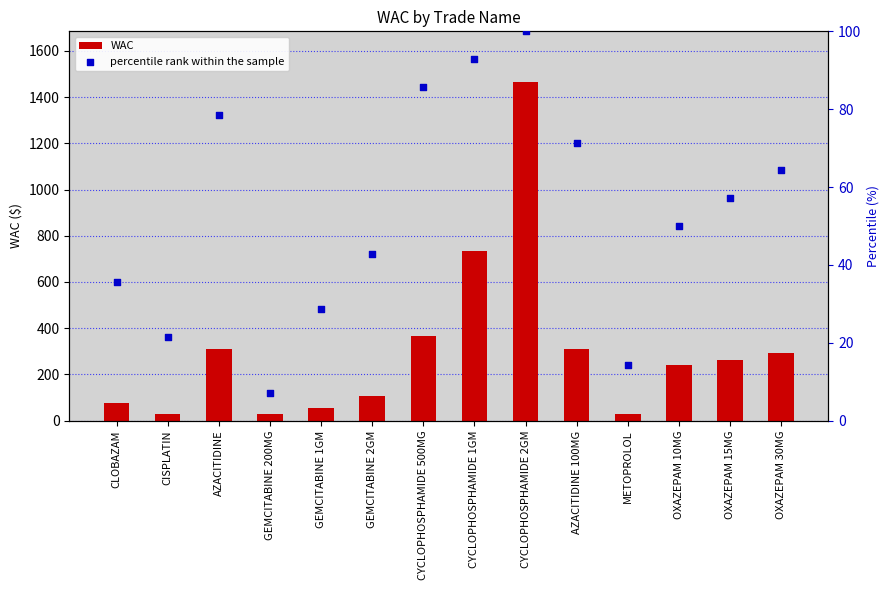

Which series has the largest total across all categories?

WAC